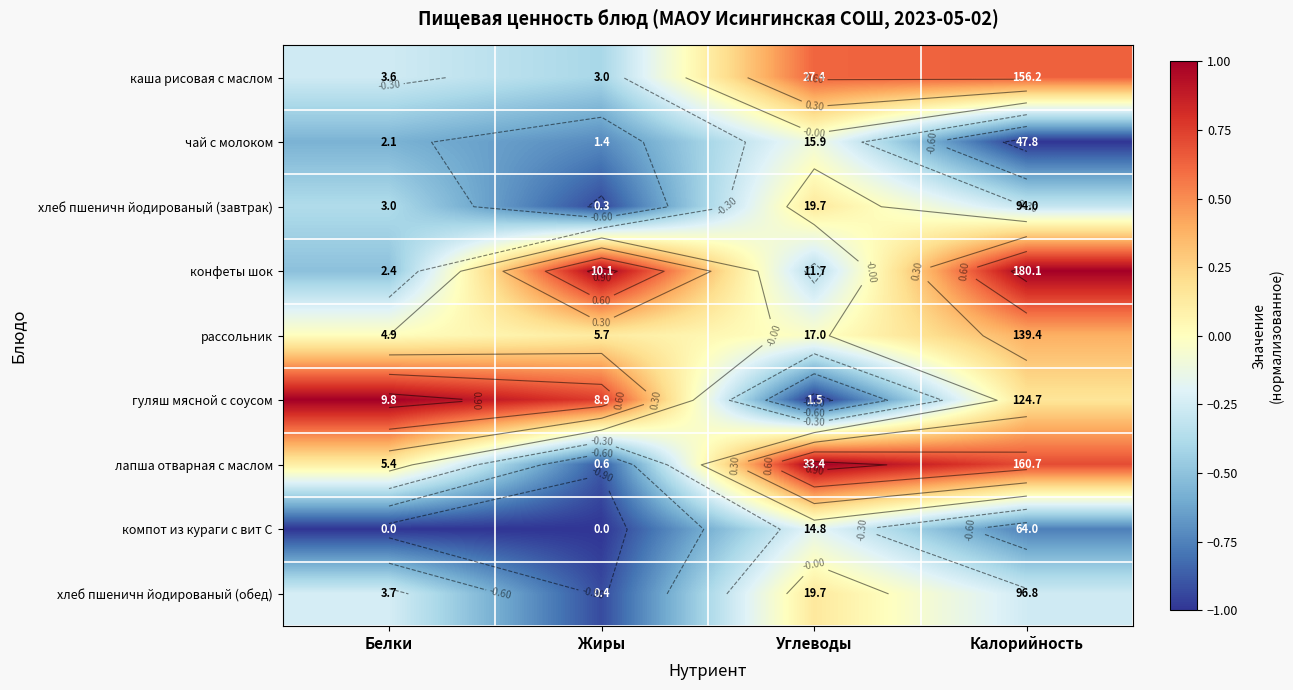

Is it true that компот из кураги с вит С equals -1.0 at Белки?

True